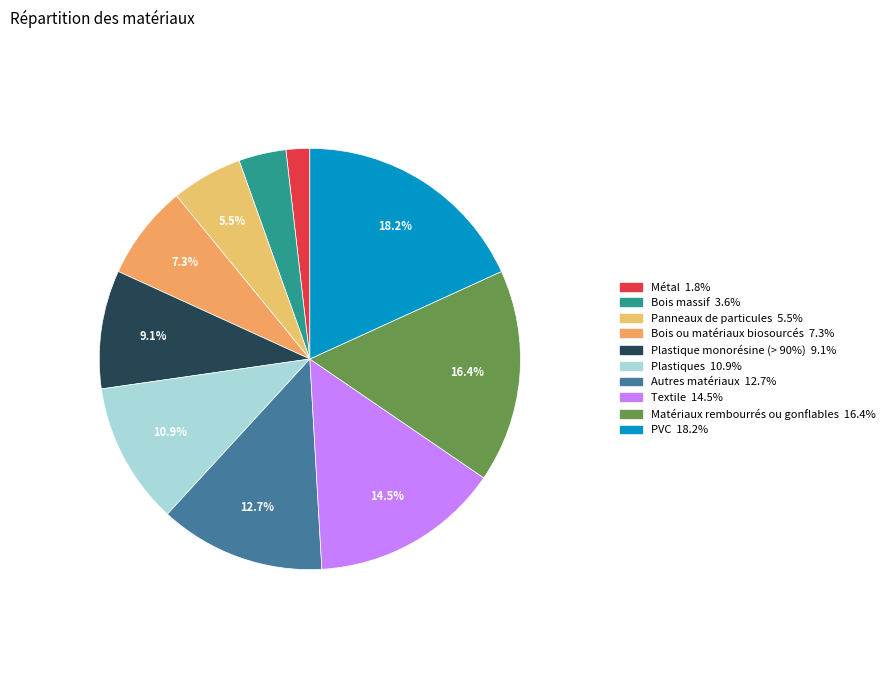

Is there a majority slice in this chart?

No